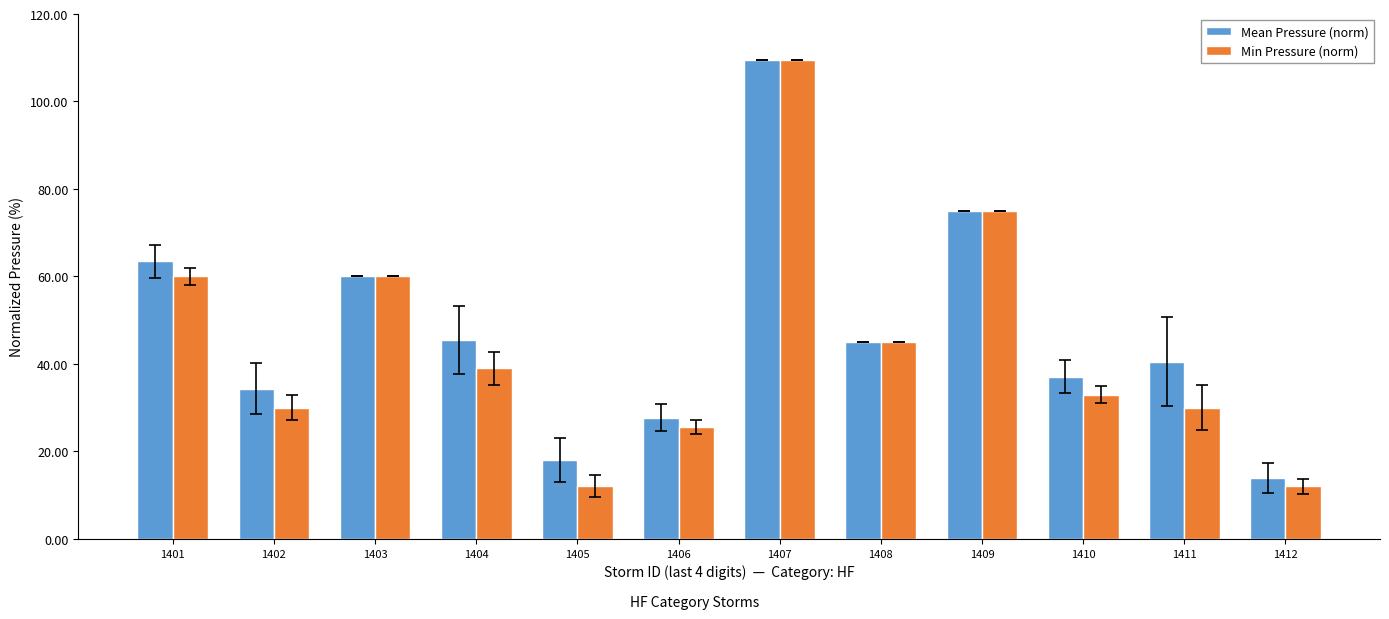

What are all the series names shown in the legend?

Mean Pressure (norm), Min Pressure (norm)